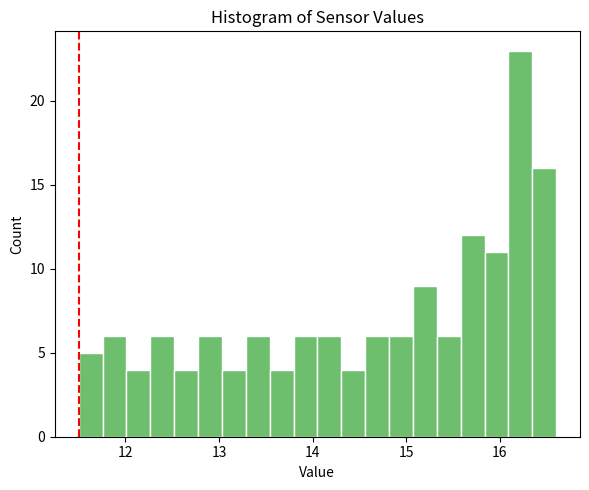

Read against the x-axis, roughly where is the centre of the tallest bar?

16.2